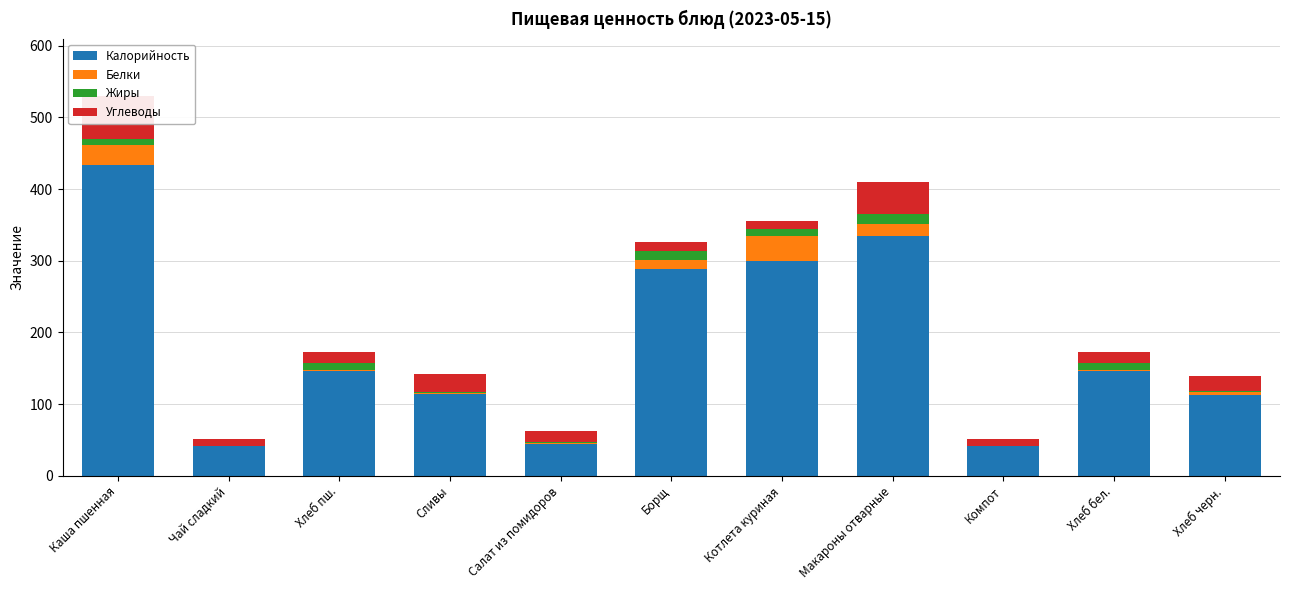

What is the average value of the Калорийность series?

182.1